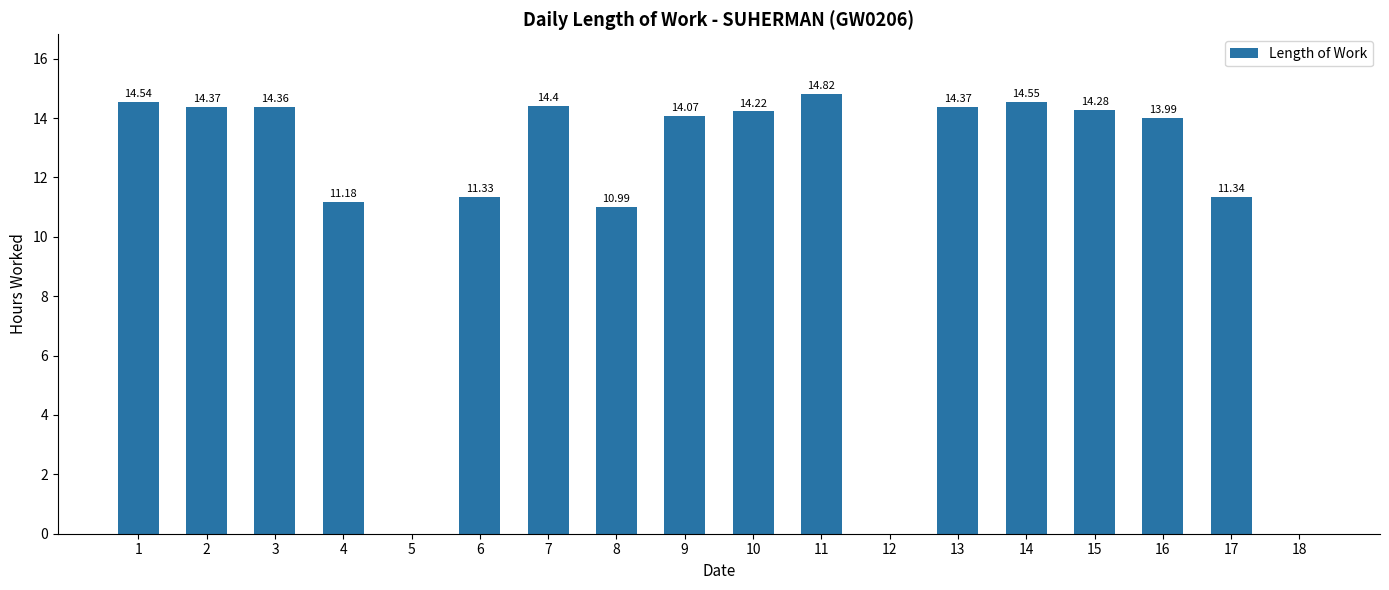

At which label is the value closest to 7?

8